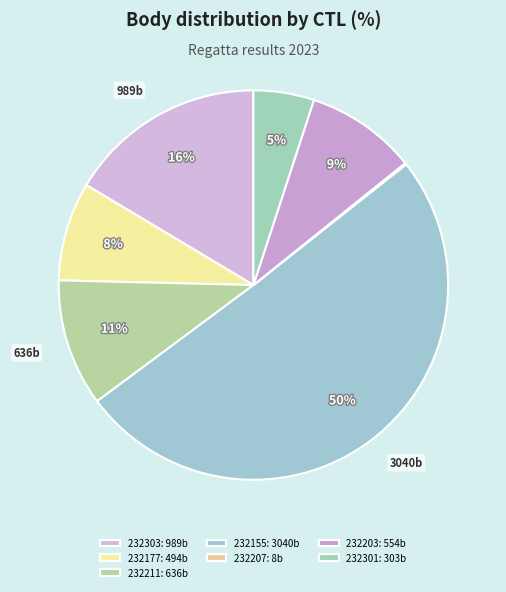

To the nearest percent, what percentage of the pie is 232203?

9%